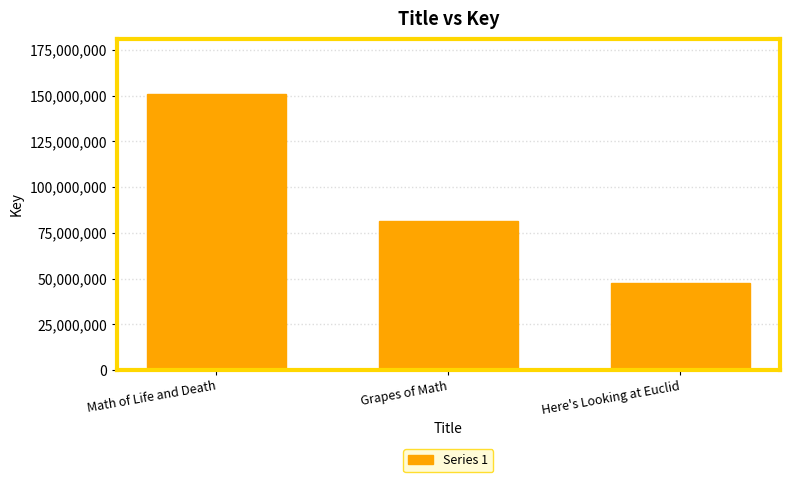

What is the difference between the maximum and minimum values?

103675894